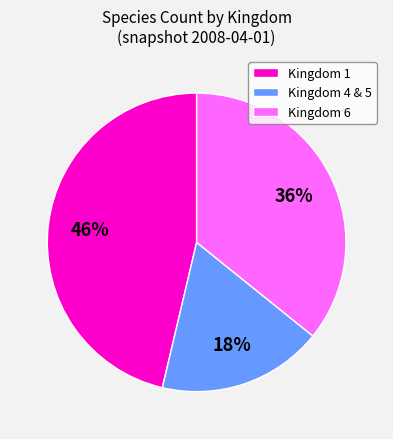

Which category has the smallest portion of the pie?

Kingdom 4 & 5